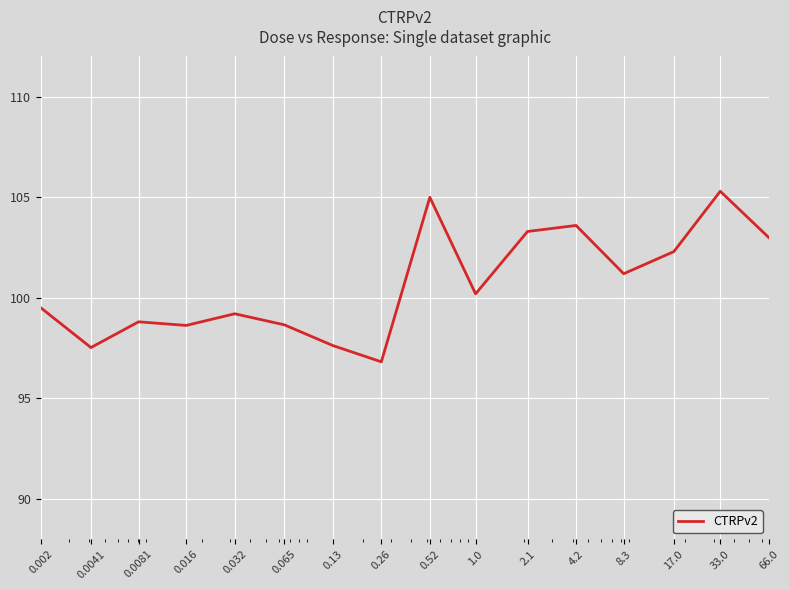

How many lines are shown in the chart?

1